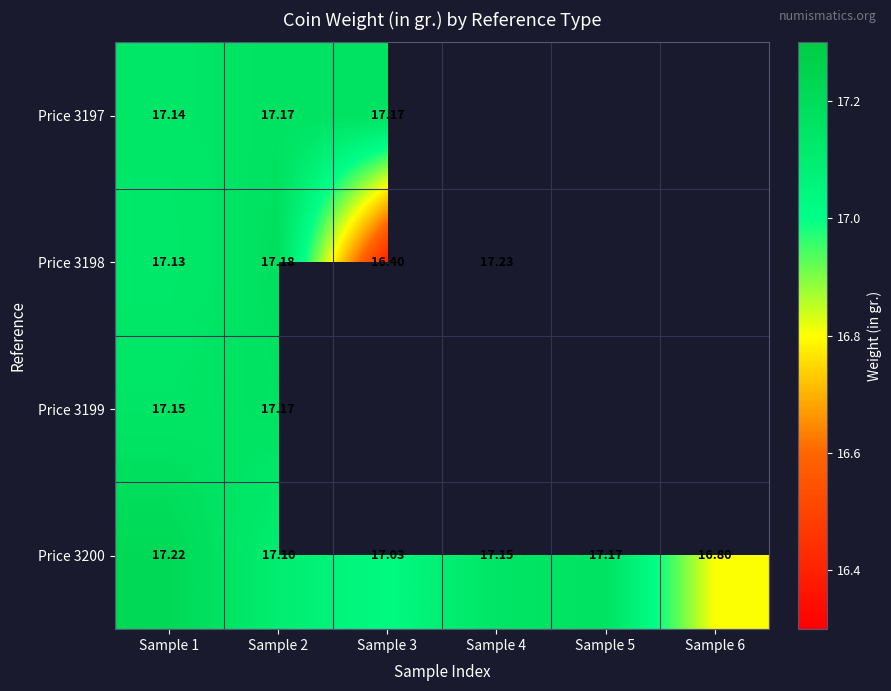

At which category is the sum across all series the highest?

Sample 1